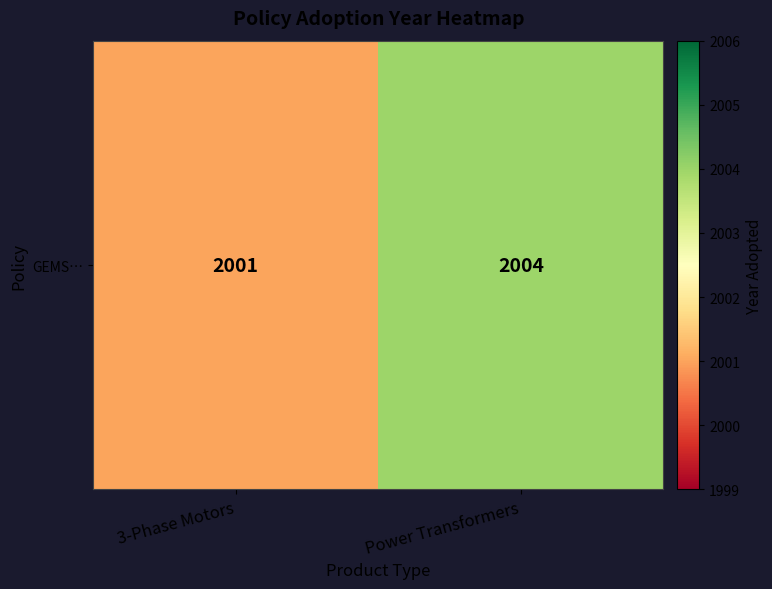

Reading left to right, what are all the values shown in this chart?

3-Phase Motors=2001	Power Transformers=2004